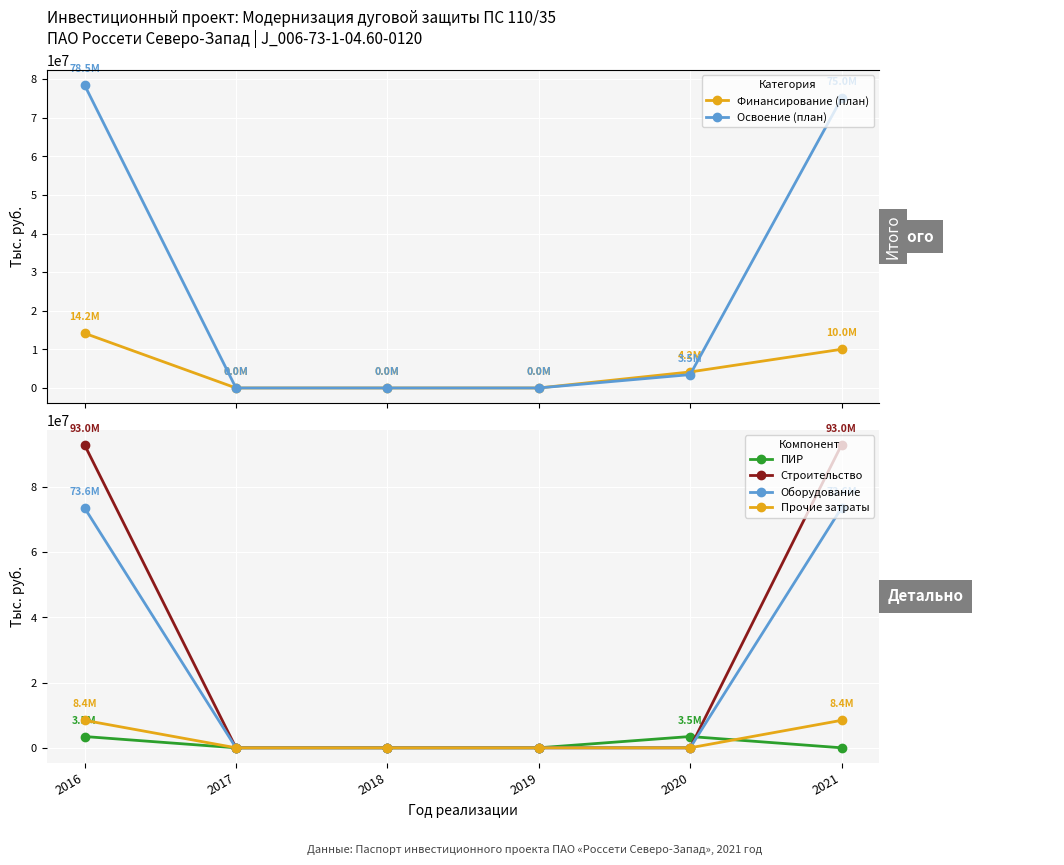

Which has a higher value, 2018 or 2019?

2018